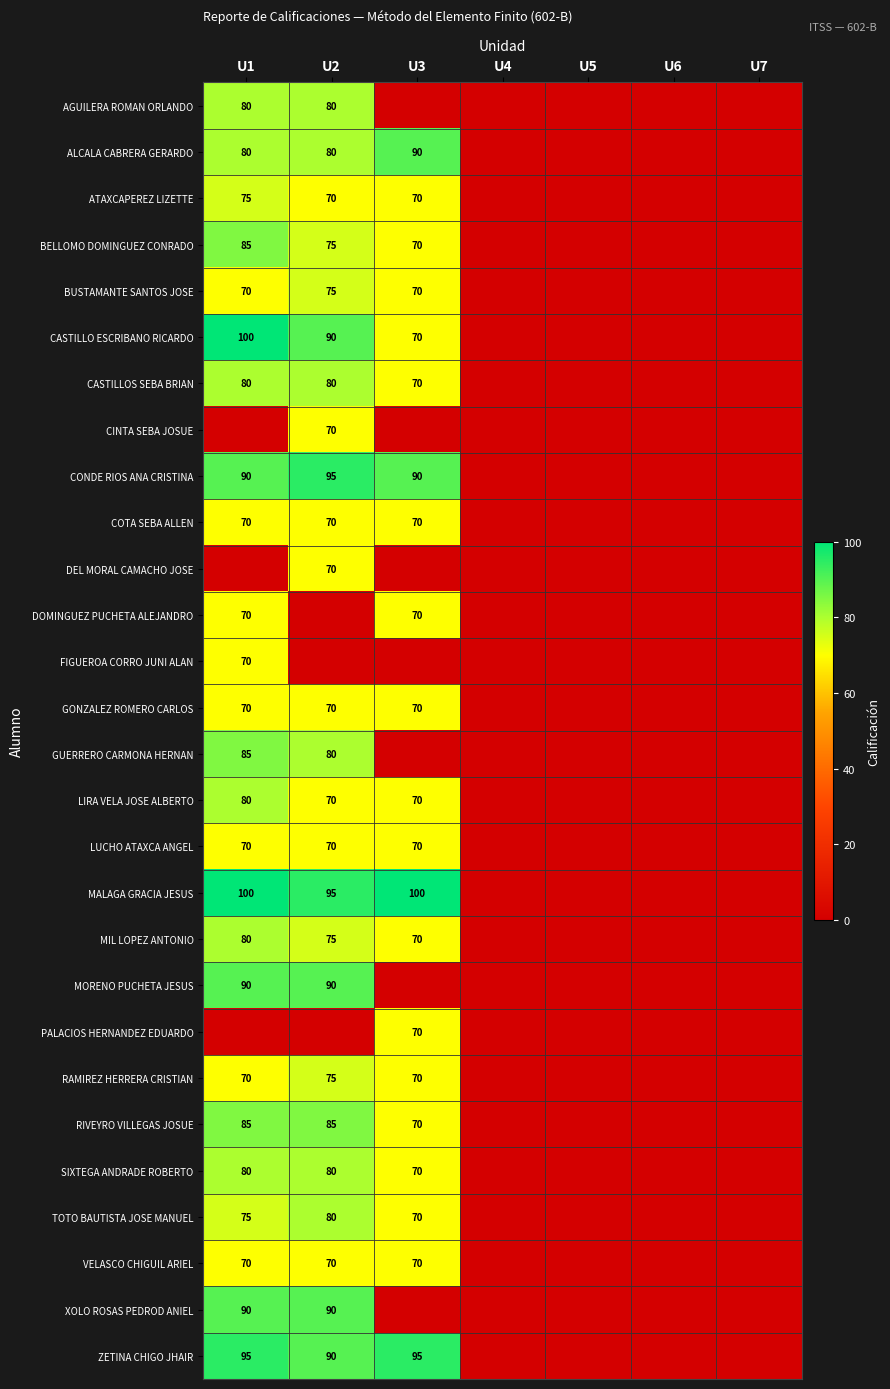

Is the value of MALAGA GRACIA JESUS at U3 greater than the value of CASTILLOS SEBA BRIAN at U3?

Yes